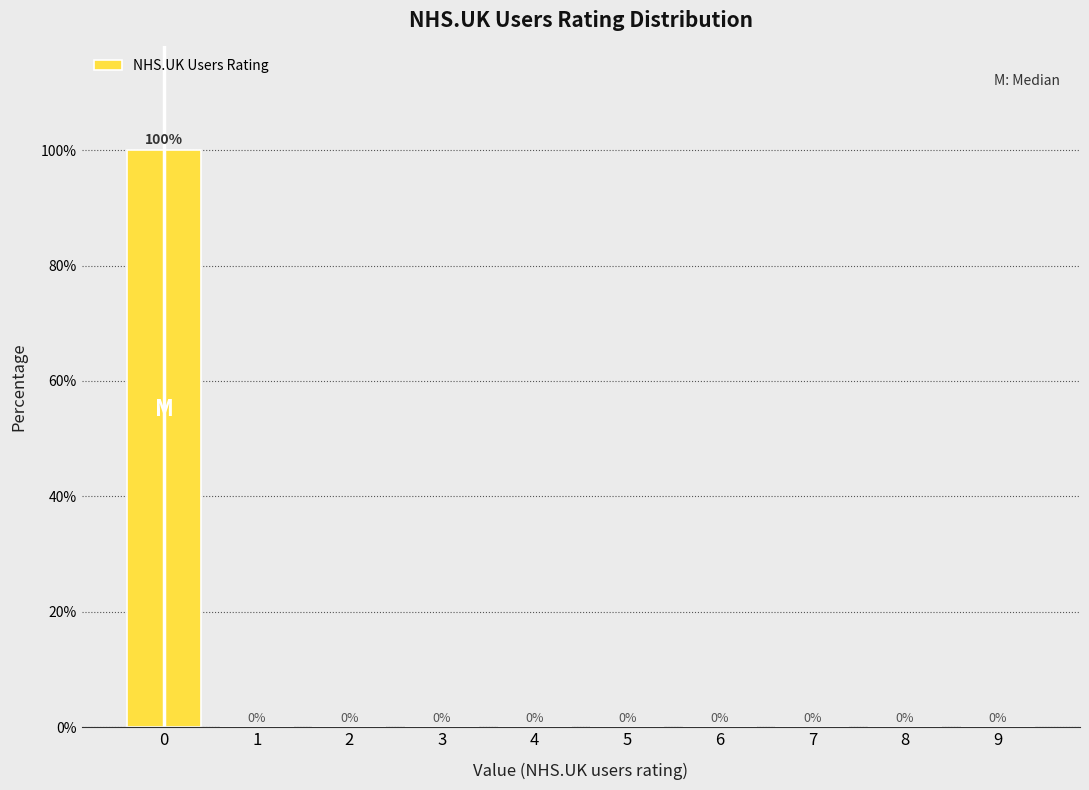

Reading left to right, transcribe all the data shown in this chart.

0=100	1=0	2=0	3=0	4=0	5=0	6=0	7=0	8=0	9=0